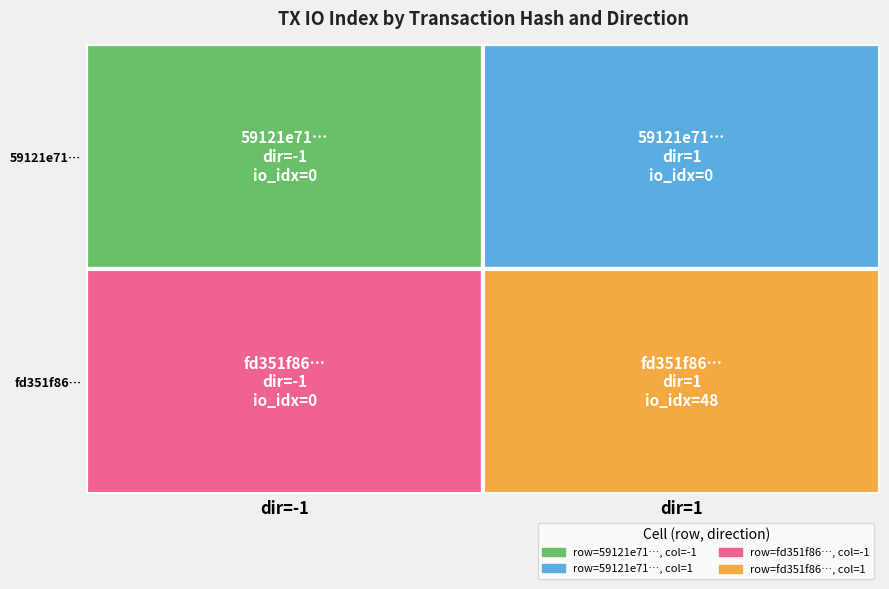

Which series has the largest total across all categories?

fd351f8660e493f7e37c8b0164cb3e151cbefc3